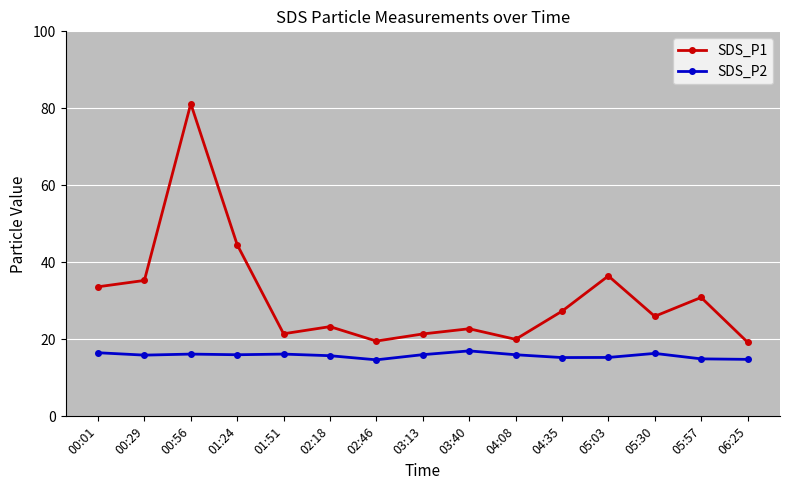

True or false: SDS_P1 and SDS_P2 cross at least once.

False